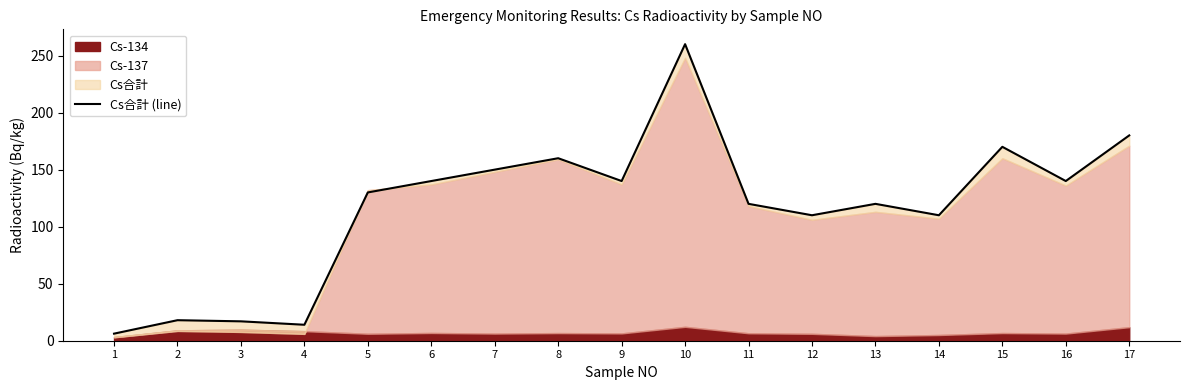

What is the difference between the second highest and second lowest values?

166.0